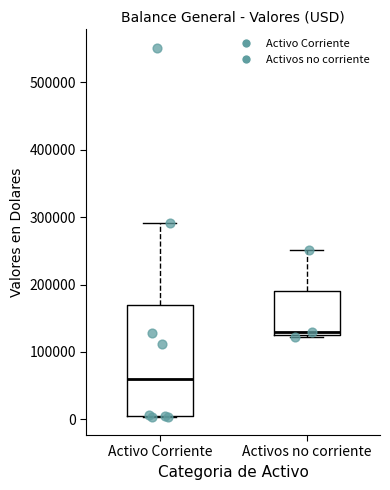

Reading left to right, read every box against the y-axis: the position of its median line, the range the box covers, and the ends of its whiskers. The values are not printed on the chart, so give them approximately, as read against the axis.

Activo Corriente: median 60000, box 0 to 170000, whiskers 0 to 290000
Activos no corriente: median 130000 (just above the box's lower edge), box 130000 to 190000, whiskers 120000 to 250000